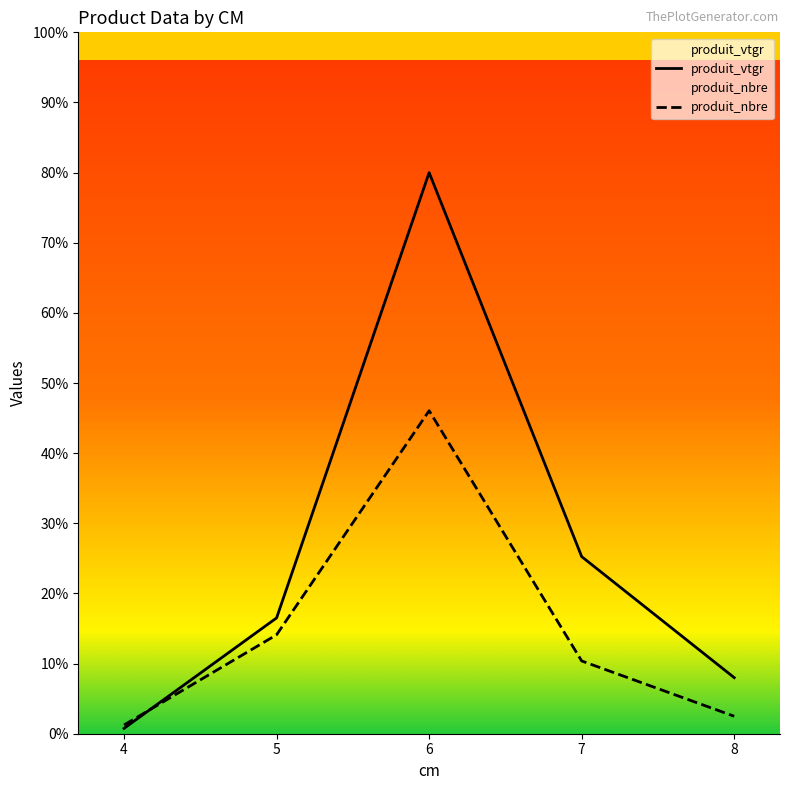

Rank the series at 4 from highest to lowest value.

produit_nbre, produit_vtgr